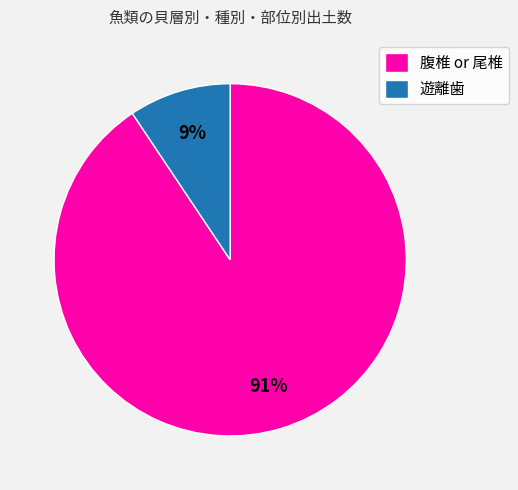

Do 腹椎 or 尾椎 and 遊離歯 together represent more than half of the pie?

Yes